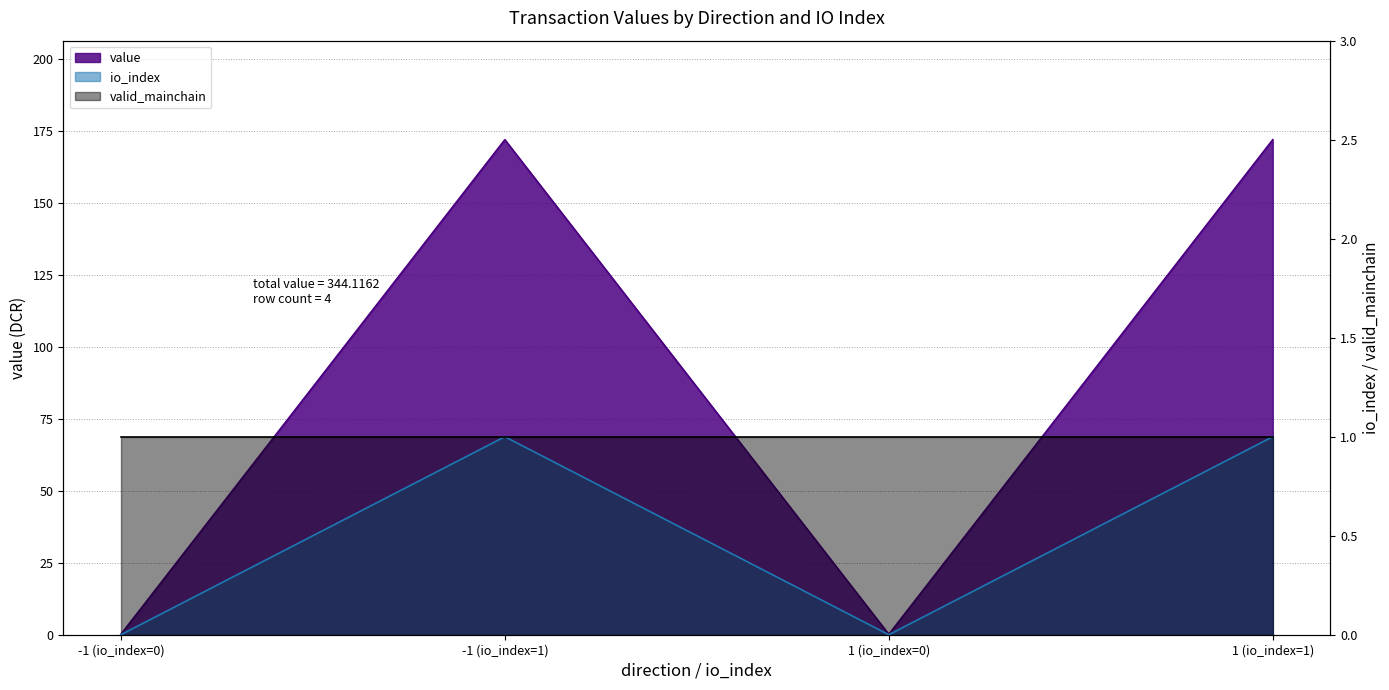

Between -1 (io_index=1) and -1 (io_index=0), which is larger?

-1 (io_index=1)